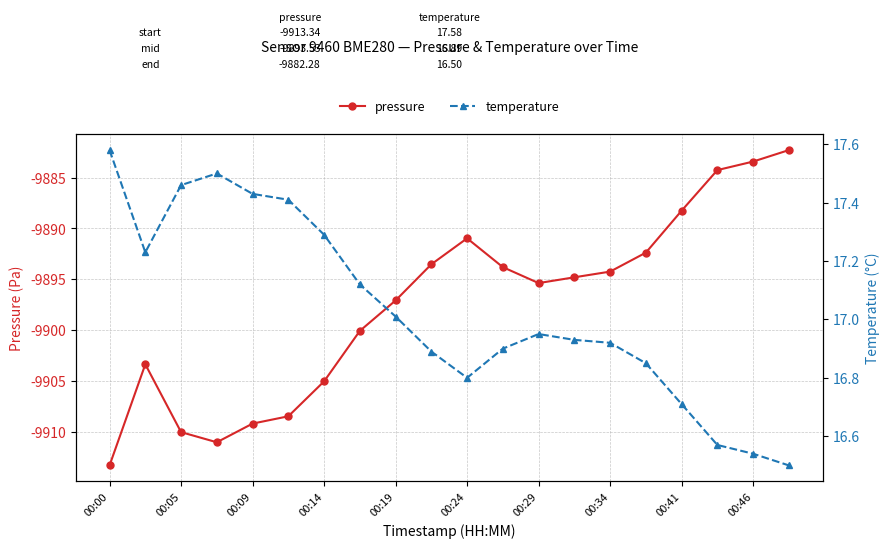

Which category has the lowest value in the pressure series?

00:00